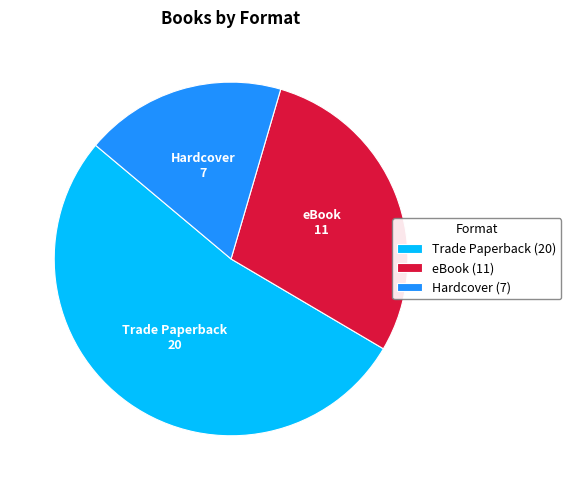

Which category has the smallest portion of the pie?

Hardcover